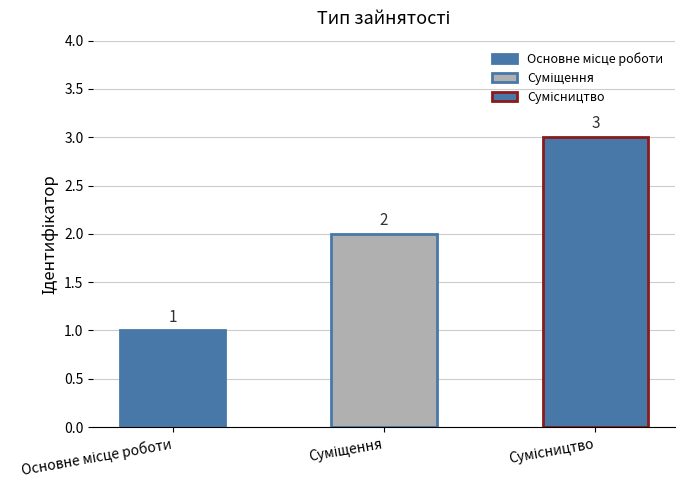

What is the average value?

2